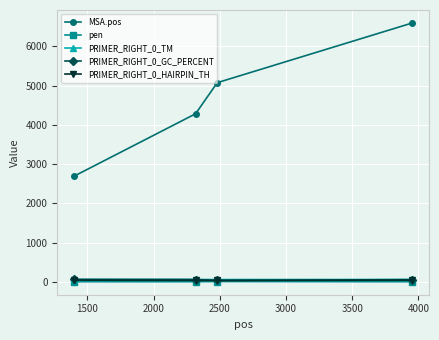

Is this an area chart (filled region under the line)?

No